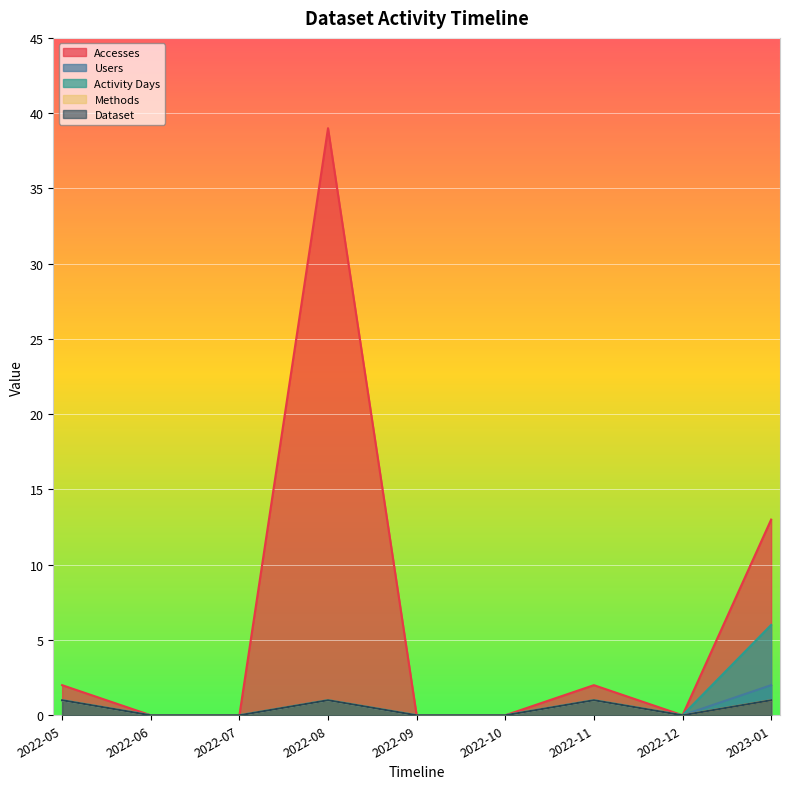

Which category has the lowest value in the Methods series?

2022-06